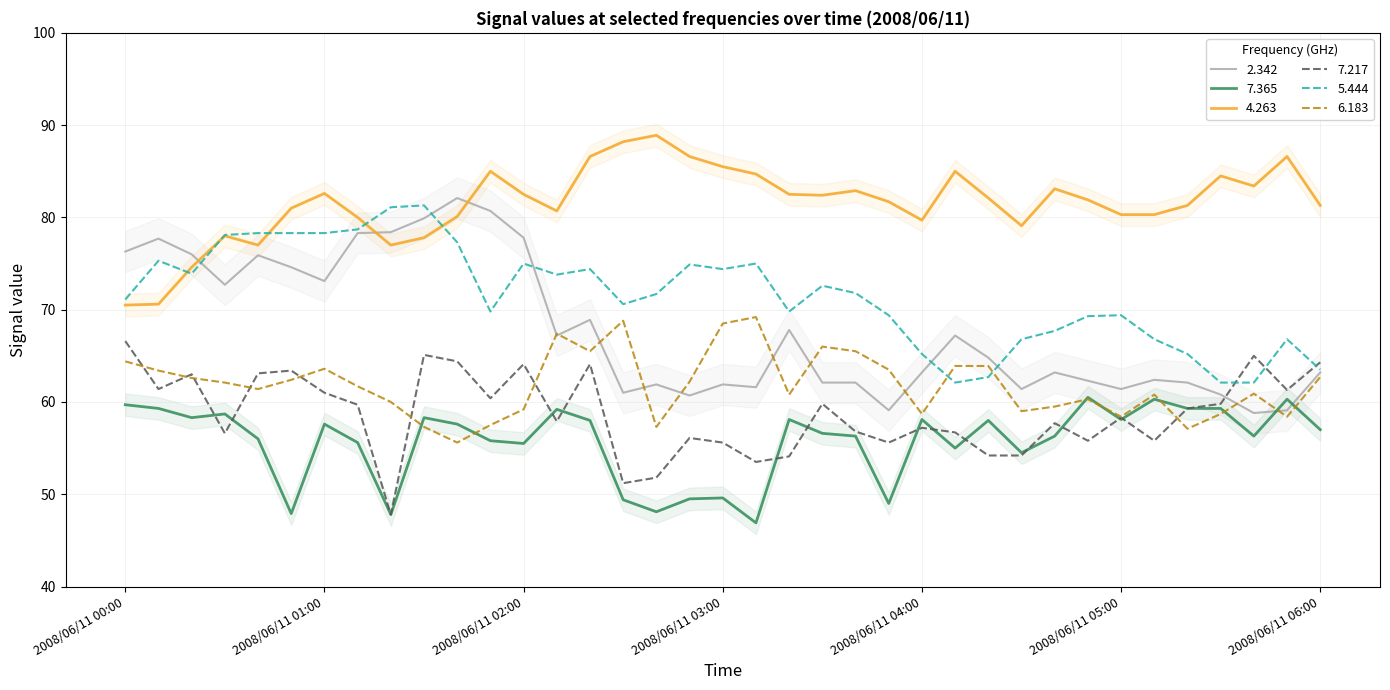

What are all the series names shown in the legend?

2.342, 7.365, 4.263, 7.217, 5.444, 6.183